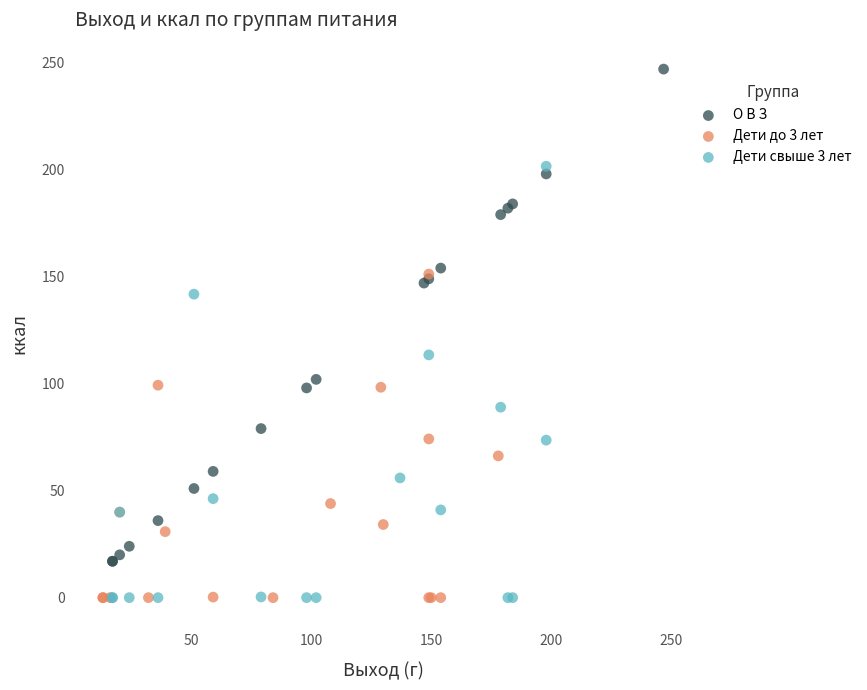

Which series reaches the maximum Y coordinate?

О В З